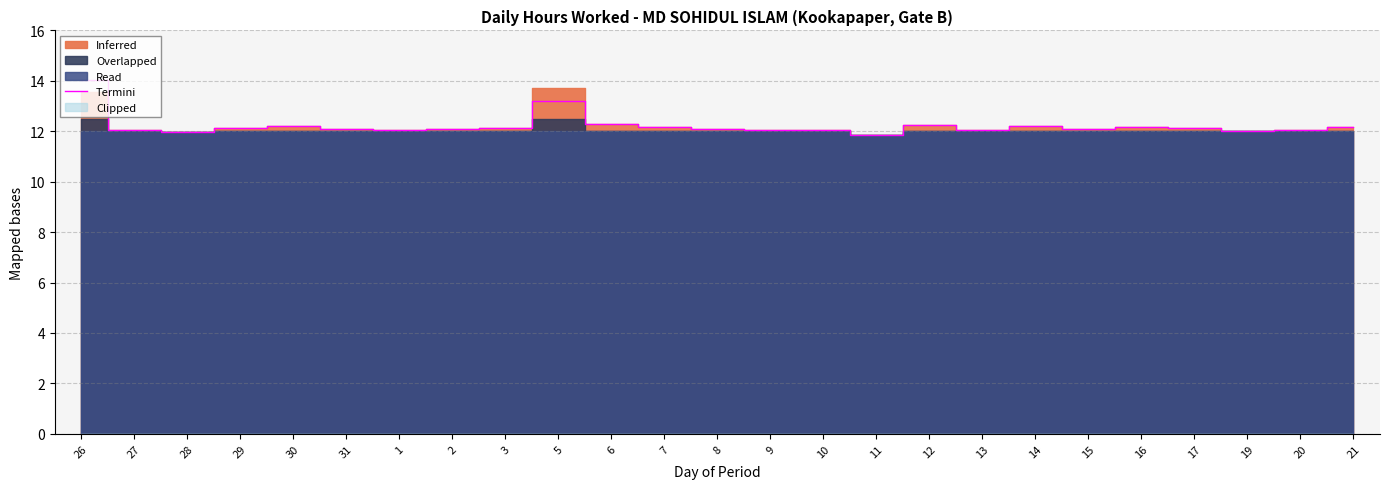

Reading left to right, extract all data points from this chart.

26=14.0	27=12.1	28=12.0	29=12.1	30=12.2	31=12.1	1=12.0	2=12.1	3=12.1	5=13.2	6=12.3	7=12.2	8=12.1	9=12.1	10=12.0	11=11.8	12=12.2	13=12.0	14=12.2	15=12.1	16=12.2	17=12.1	19=12.0	20=12.1	21=12.2